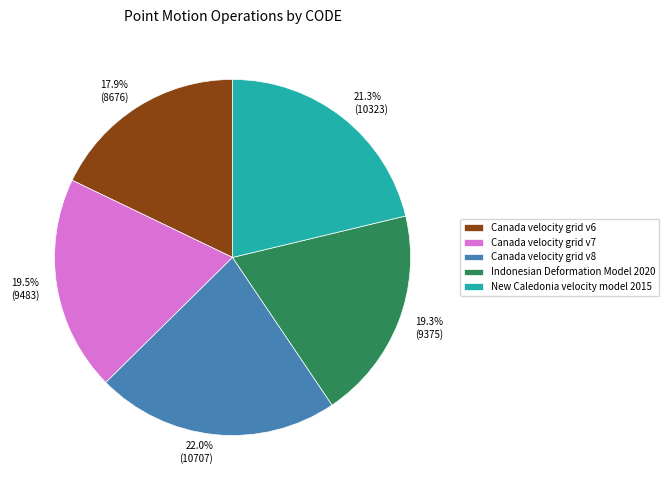

Is there a majority slice in this chart?

No